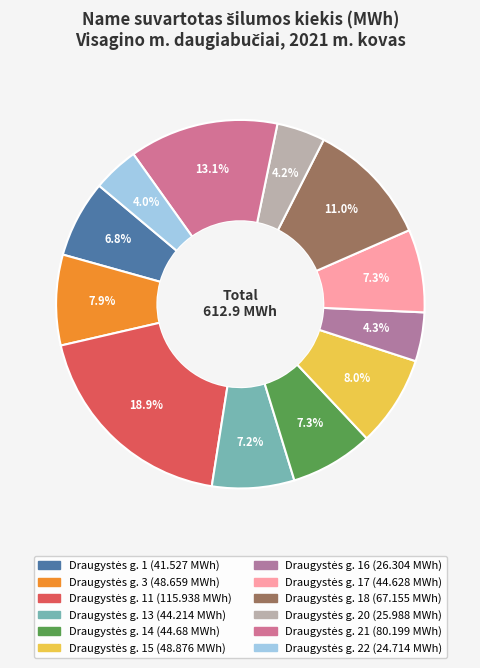

How many slices are in this pie chart?

12